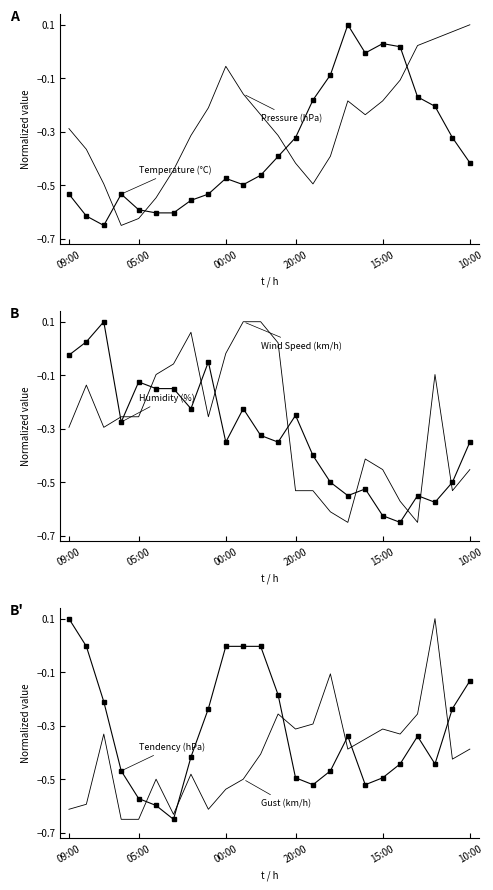

What is the label of the 18th point from the left?

17